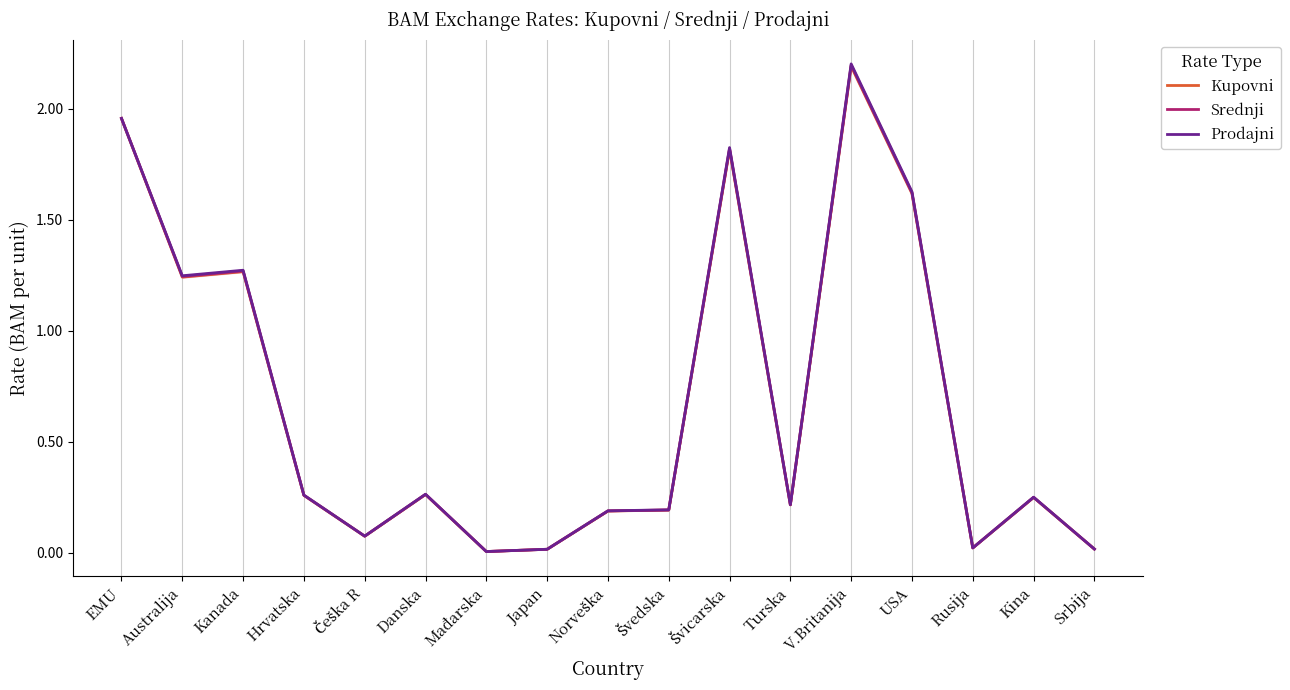

Which series changed the most between Mađarska and Rusija?

Prodajni